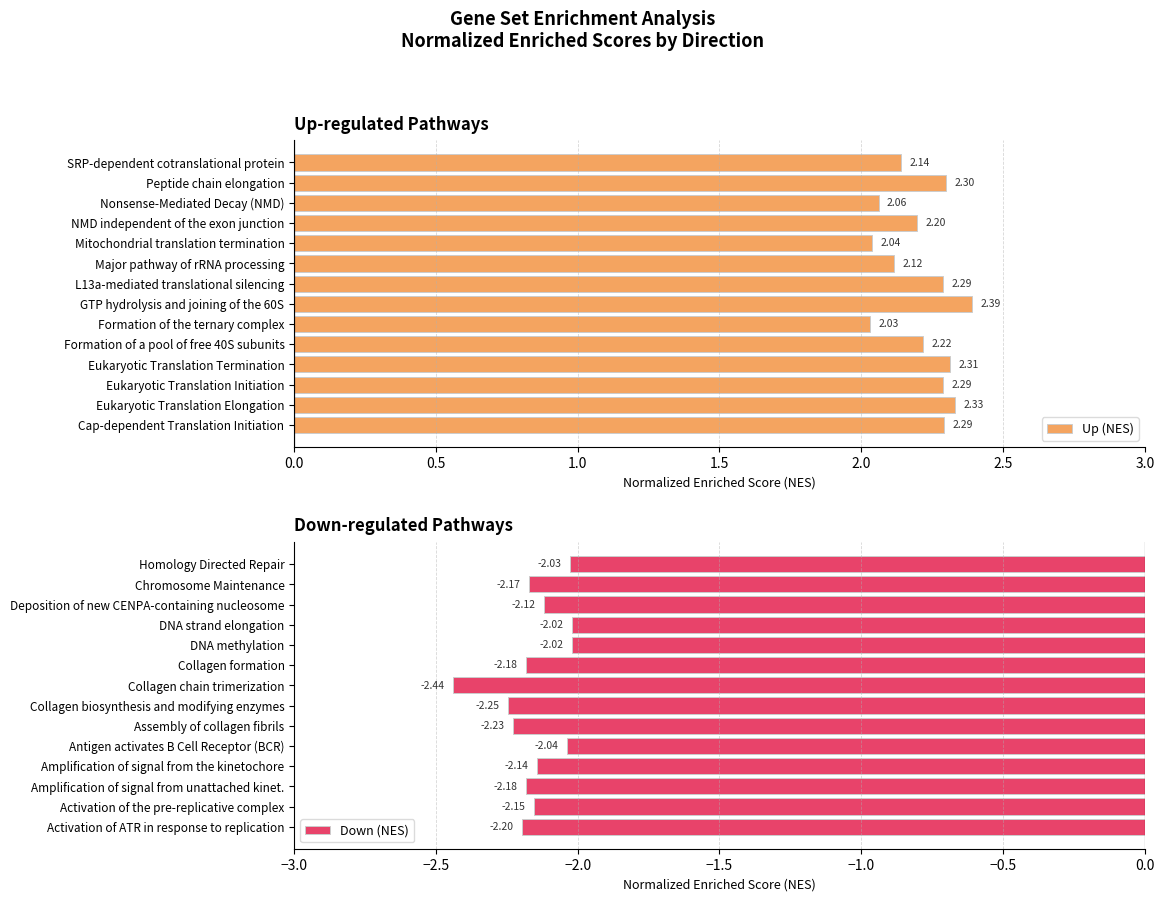

Rank the series by their average value, from highest to lowest.

Up (NES), Down (NES)